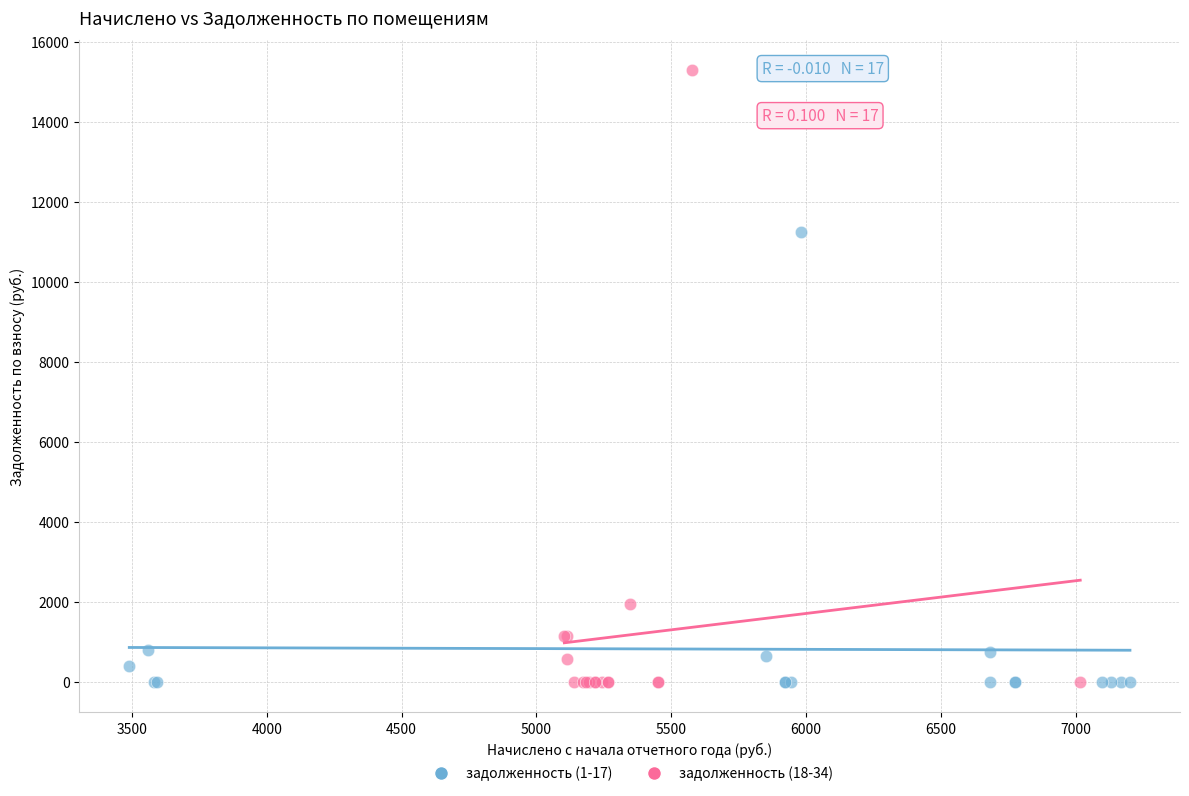

What are all the series names shown in the legend?

задолженность (1-17), задолженность (18-34)